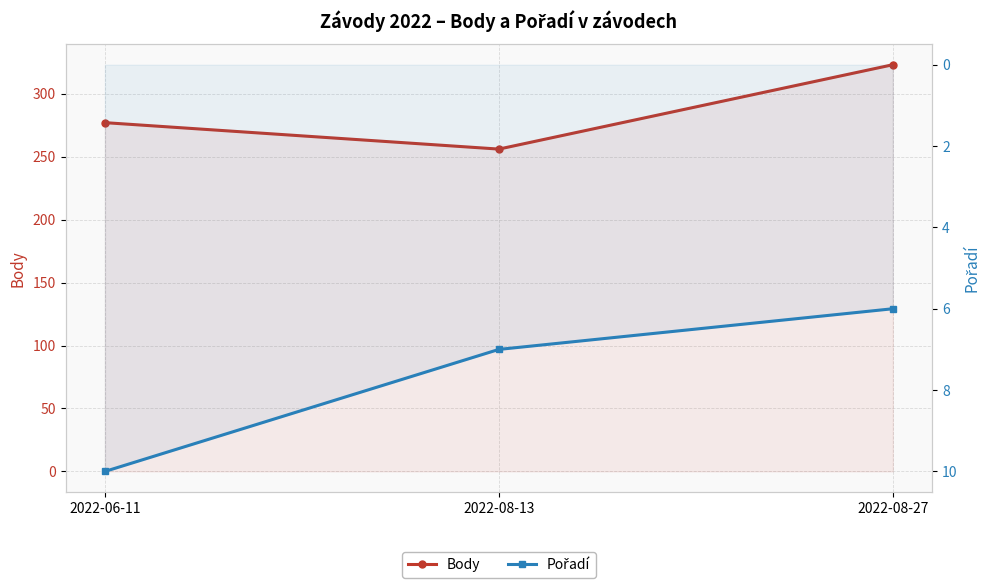

Is it true that Pořadí equals 3 at 2022-08-13?

False